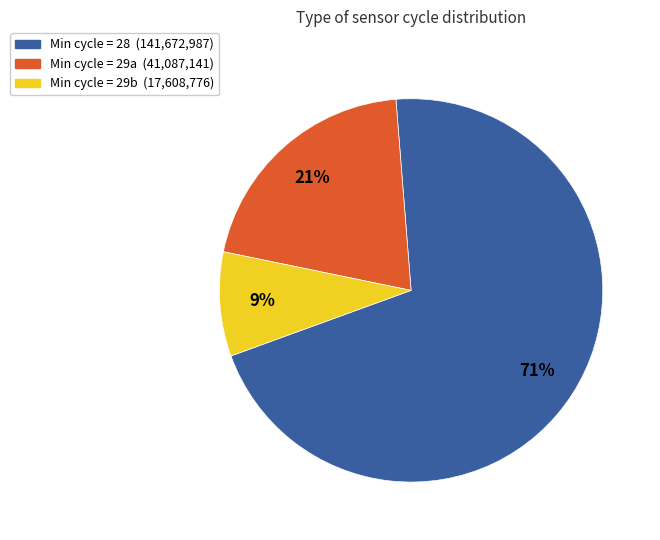

True or false: Min cycle = 28 (141,672,987) accounts for 58% of the total.

False